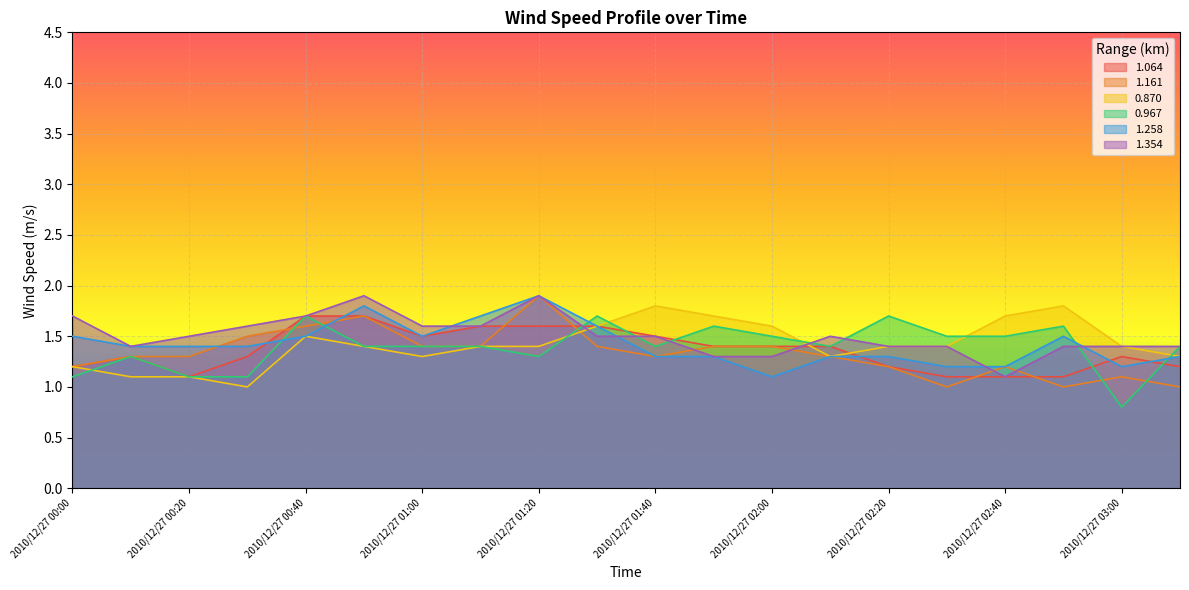

What is the sum of the 1.258 values at 2010/12/27 02:30 and 2010/12/27 01:30?

2.8